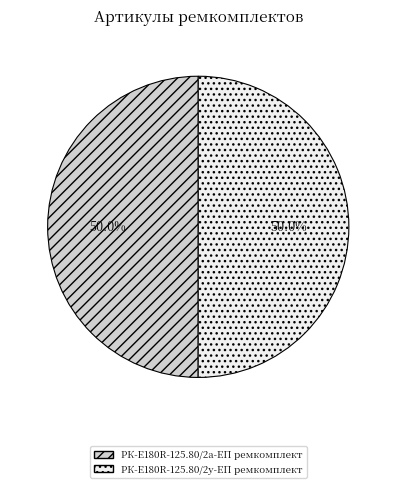

To the nearest percent, what portion does РК-E180R-125.80/2у-ЕП ремкомплект represent?

50%